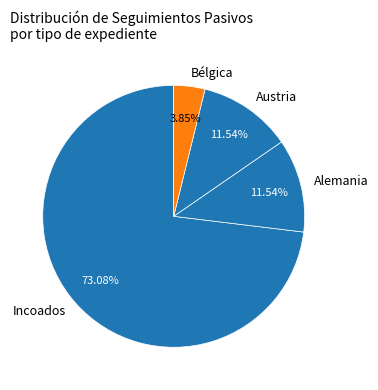

What is the largest slice in the pie chart?

Incoados